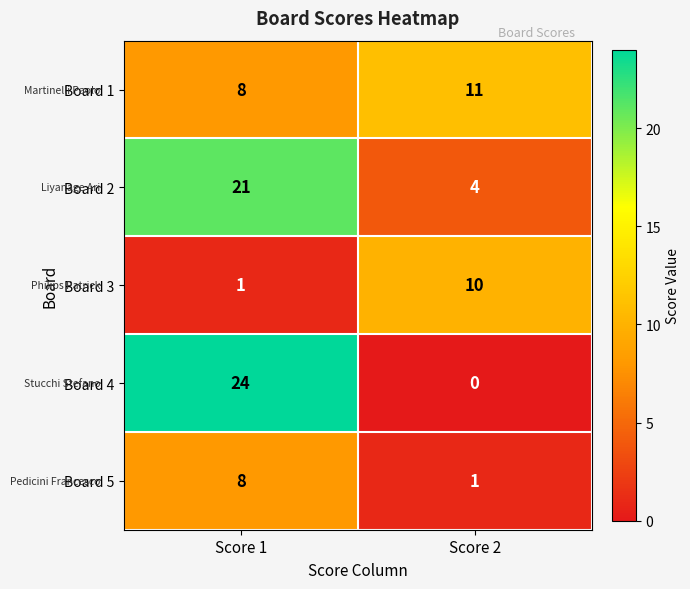

At Score 2, list the series in order from largest to smallest.

Board 1, Board 3, Board 2, Board 5, Board 4